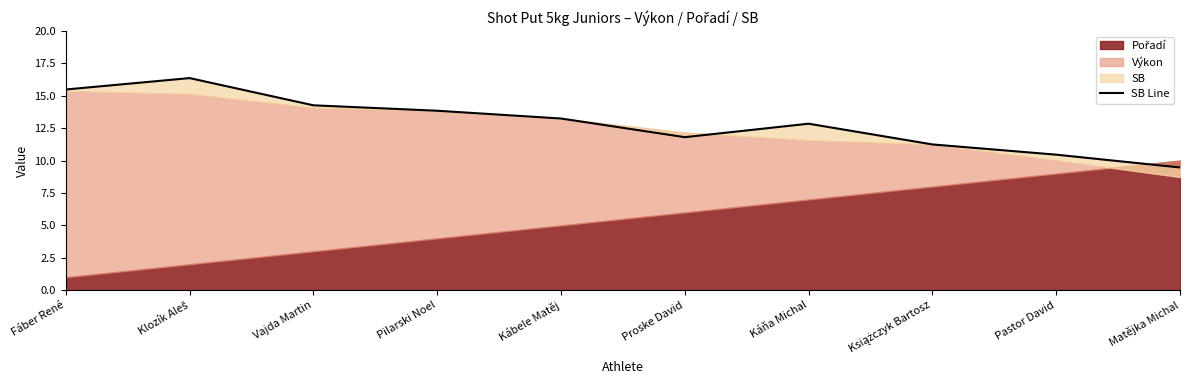

What is the difference between the values at Klozík Aleš and Fáber René?

0.9